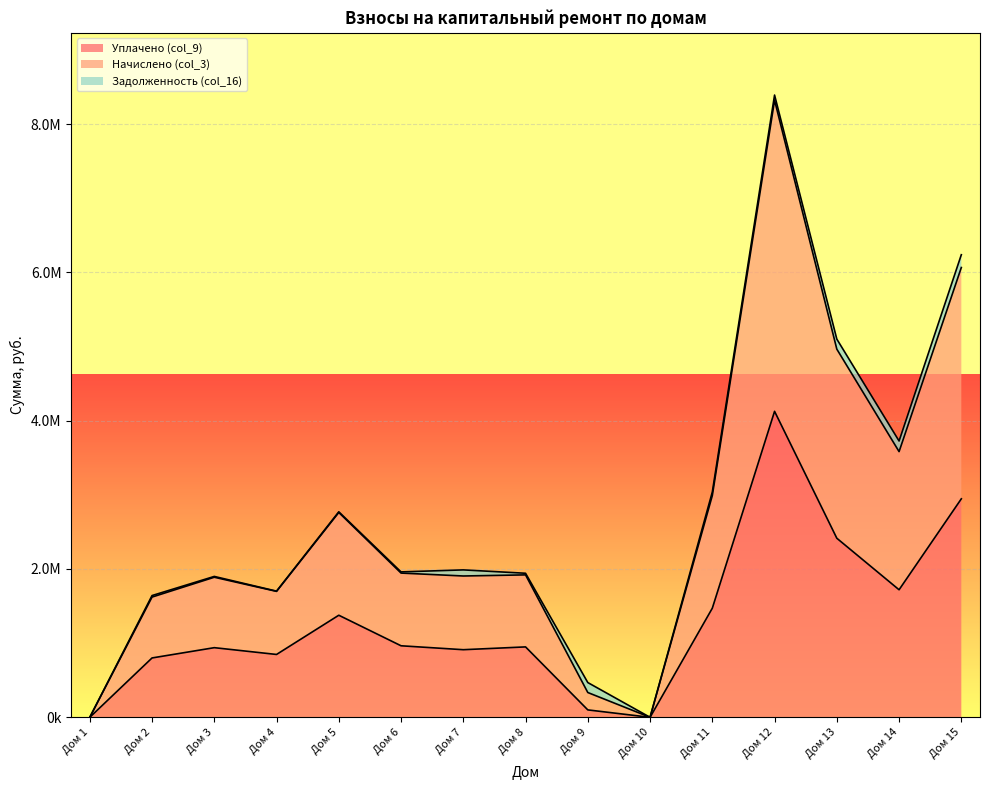

True or false: Уплачено (col_9) and Начислено (col_3) cross at least once.

False